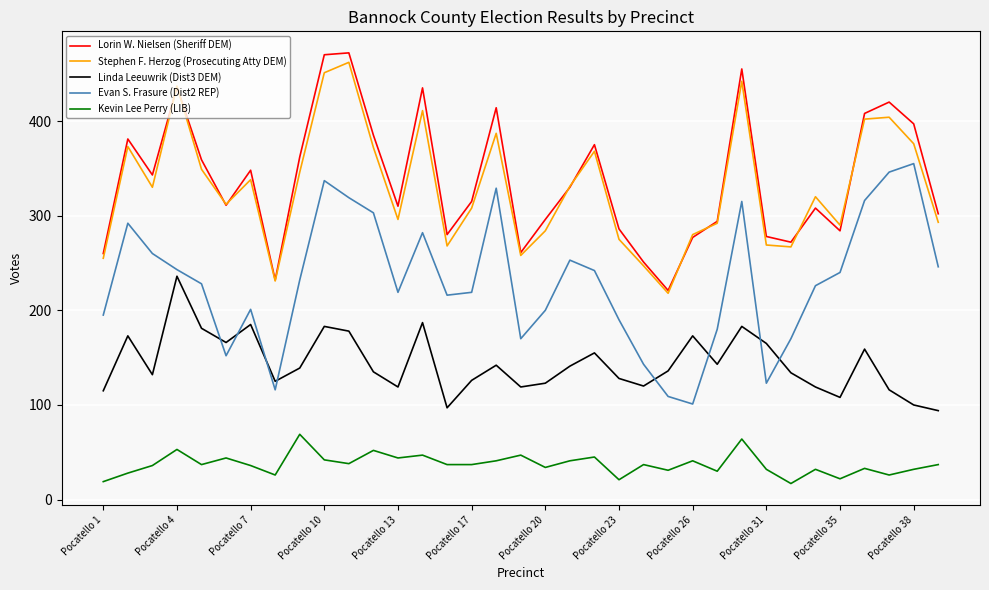

True or false: Kevin Lee Perry (LIB) and Linda Leeuwrik (Dist3 DEM) intersect in this chart.

False